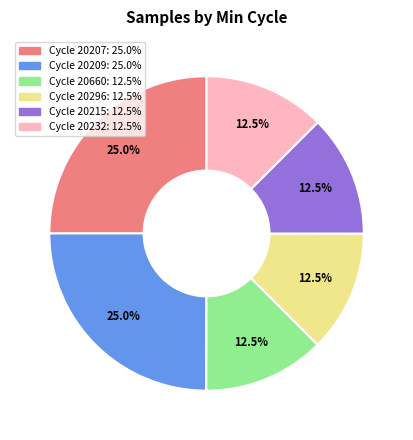

Is there any slice that represents more than half of the pie?

No